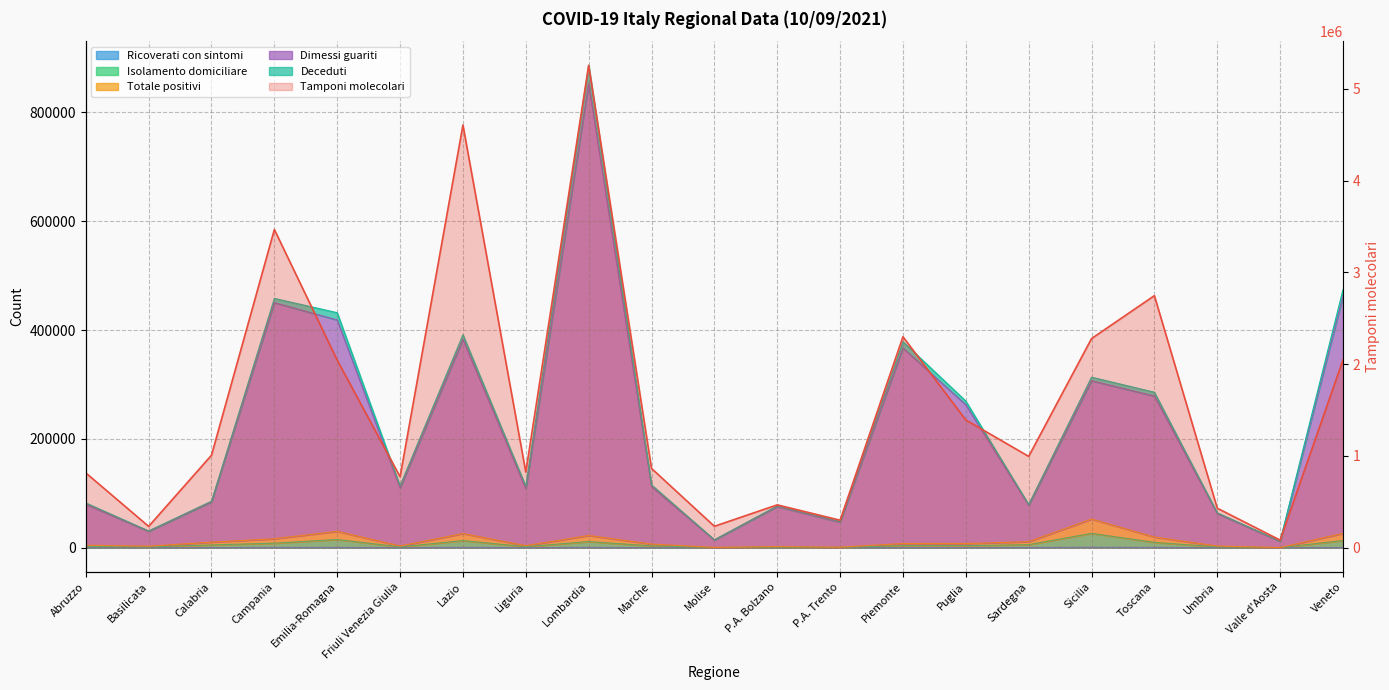

What is the label of the 14th point from the right?

Liguria